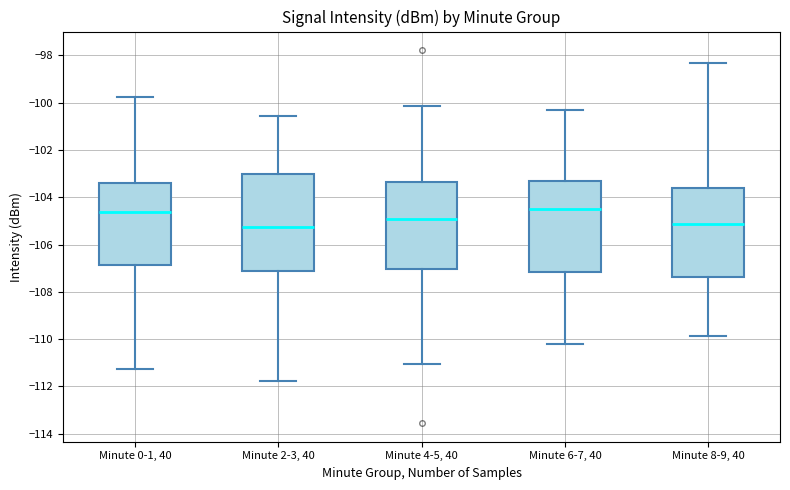

Reading left to right, read every box against the y-axis: the position of its median line, the range the box covers, and the ends of its whiskers. The values are not printed on the chart, so give them approximately, as read against the axis.

Minute 0-1, 40: median -104.6, box -106.8 to -103.4, whiskers -111.2 to -99.8
Minute 2-3, 40: median -105.2, box -107.2 to -103.0, whiskers -111.8 to -100.6
Minute 4-5, 40: median -105.0, box -107.0 to -103.4, whiskers -111.0 to -100.2
Minute 6-7, 40: median -104.4, box -107.2 to -103.4, whiskers -110.2 to -100.4
Minute 8-9, 40: median -105.2, box -107.4 to -103.6, whiskers -109.8 to -98.4